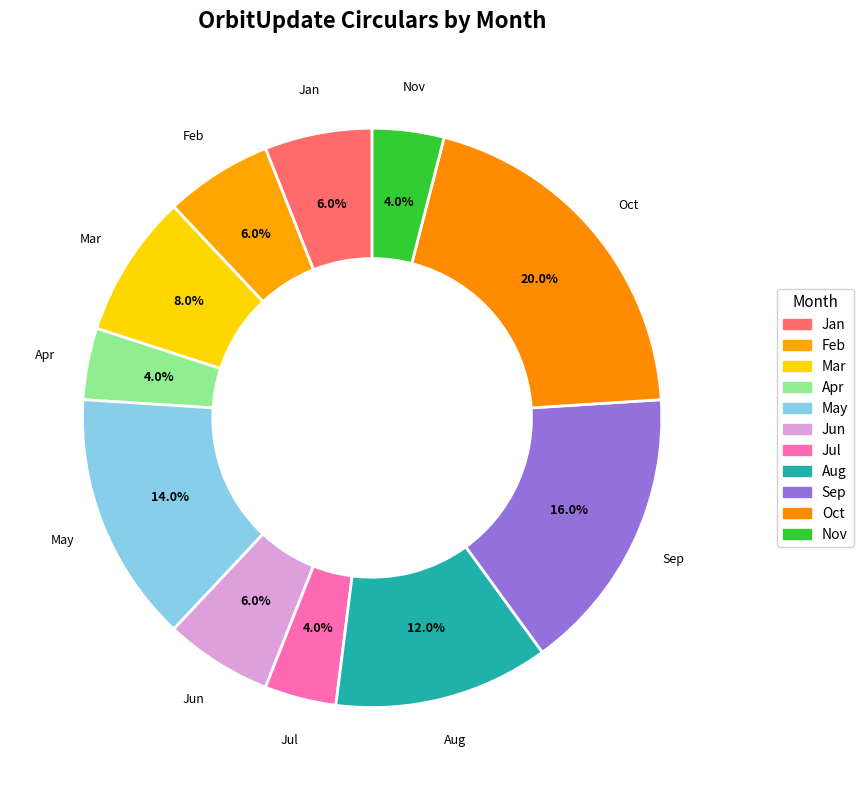

Is it true that Feb is 6% of the pie?

True